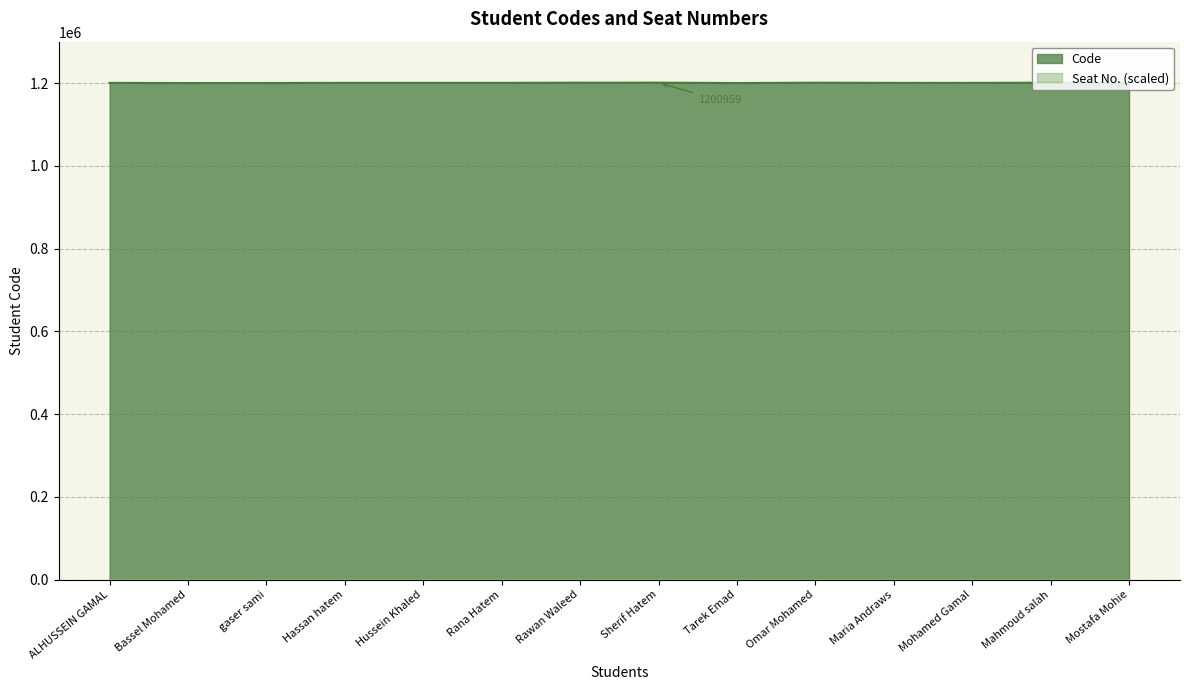

What is the value of the 1st point from the left?

1200399